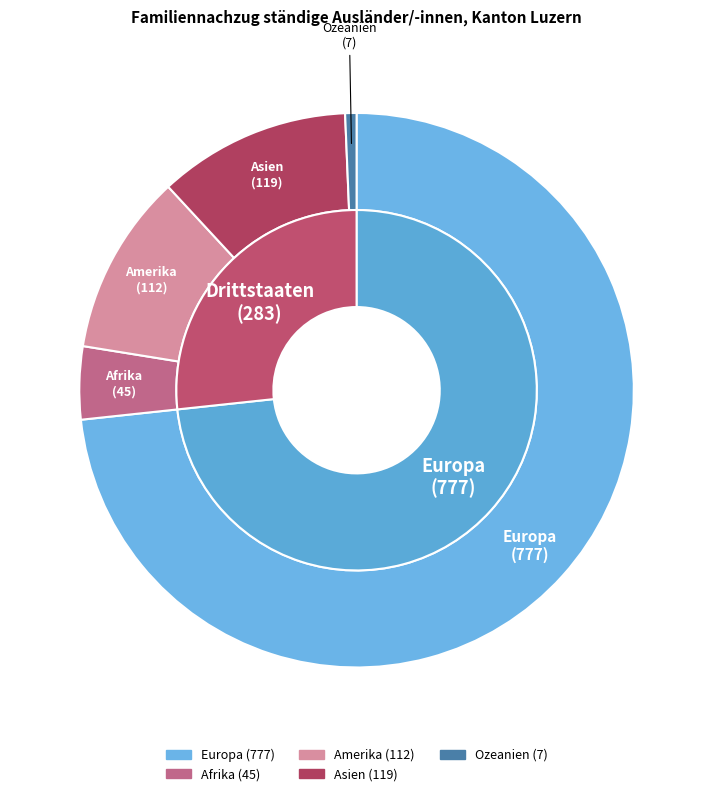

Count the number of slices in the pie.

5